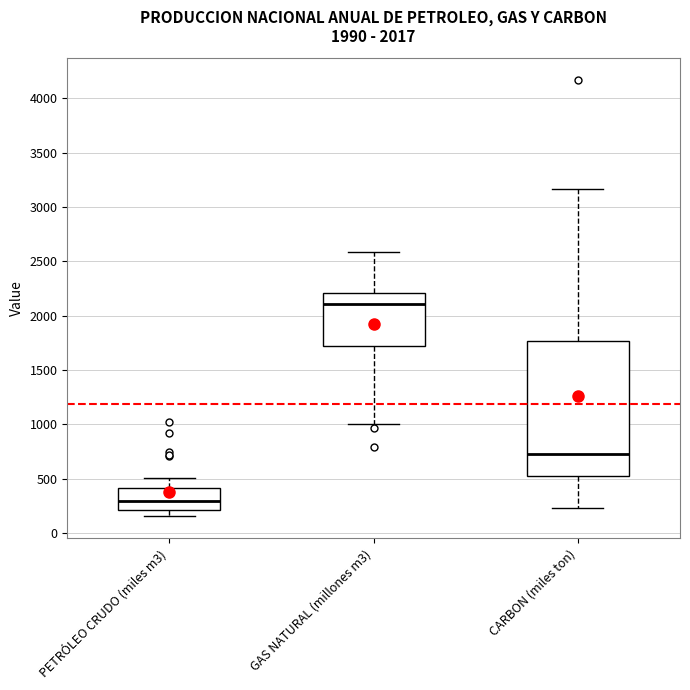

Which box's median line is the highest?

GAS NATURAL (millones m3)